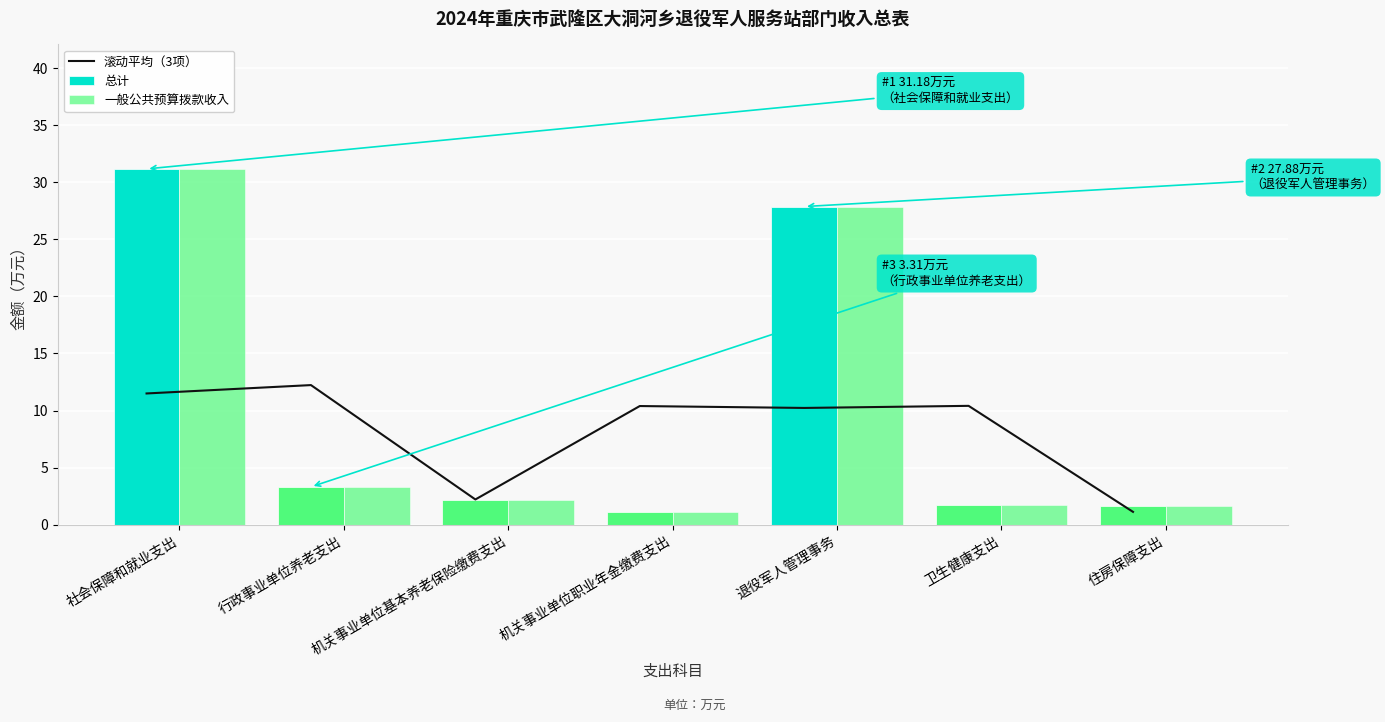

What is the label of the 5th bar from the left?

退役军人管理事务